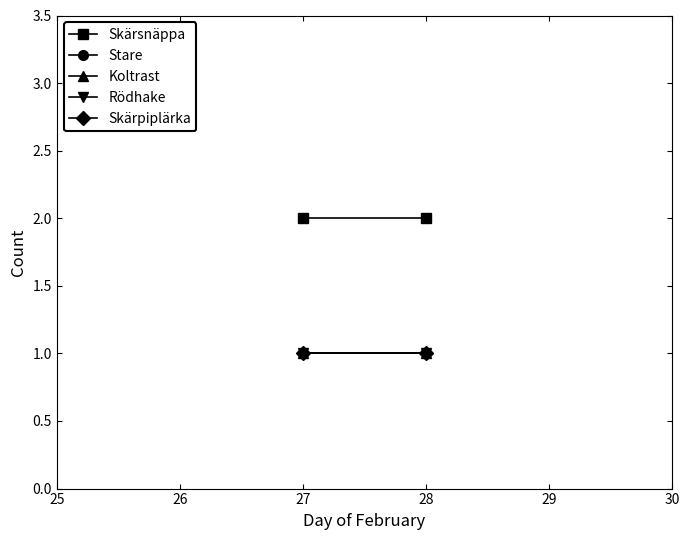

What is the greatest value displayed?

2